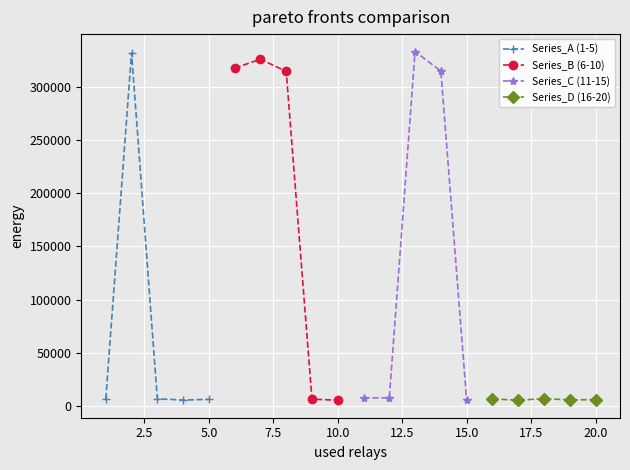

What is the value of the Series_C (11-15) point at the 4th from the left?

314907